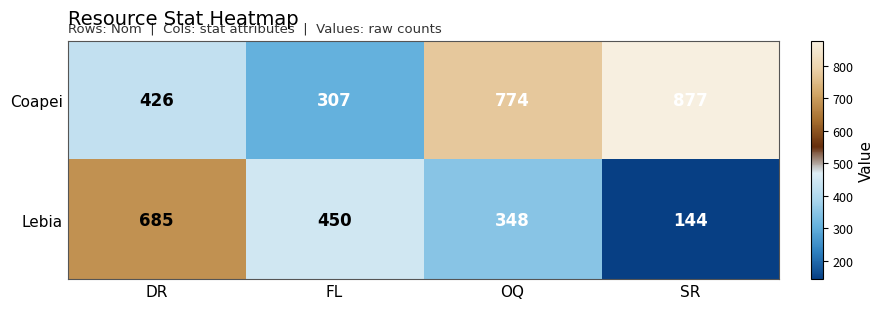

Which series has the largest range (max minus min)?

Coapei